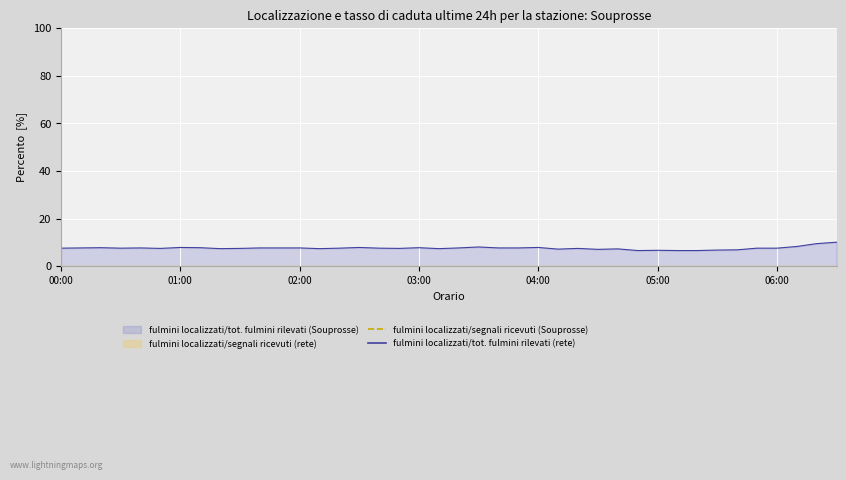

Reading right to left, transcribe all the data shown in this chart.

10.1	9.5	8.3	7.6	7.6	6.9	6.8	6.6	6.6	6.7	6.6	7.3	7.1	7.5	7.2	7.9	7.7	7.7	8.1	7.7	7.4	7.8	7.5	7.6	7.9	7.6	7.4	7.7	7.7	7.7	7.5	7.4	7.8	7.9	7.5	7.7	7.6	7.8	7.7	7.6